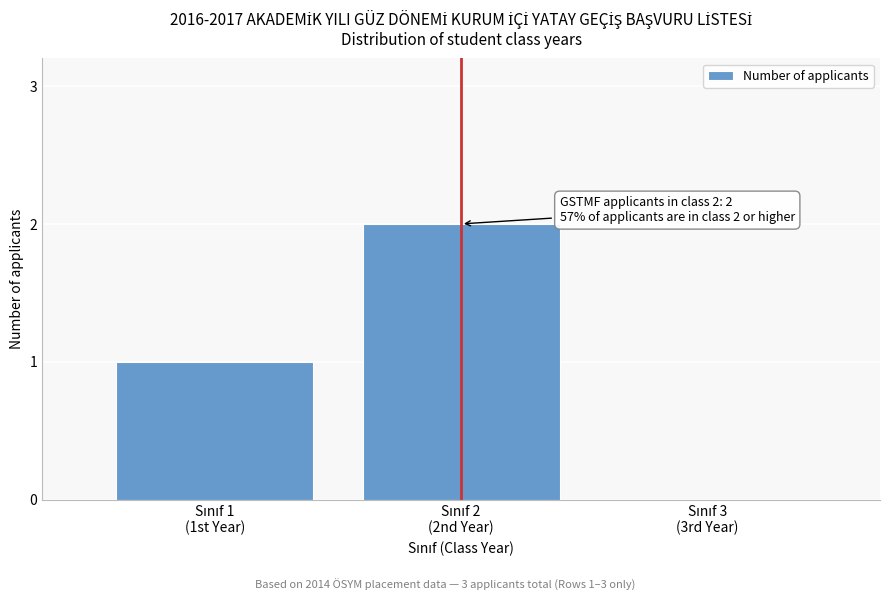

How many values are above zero?

2